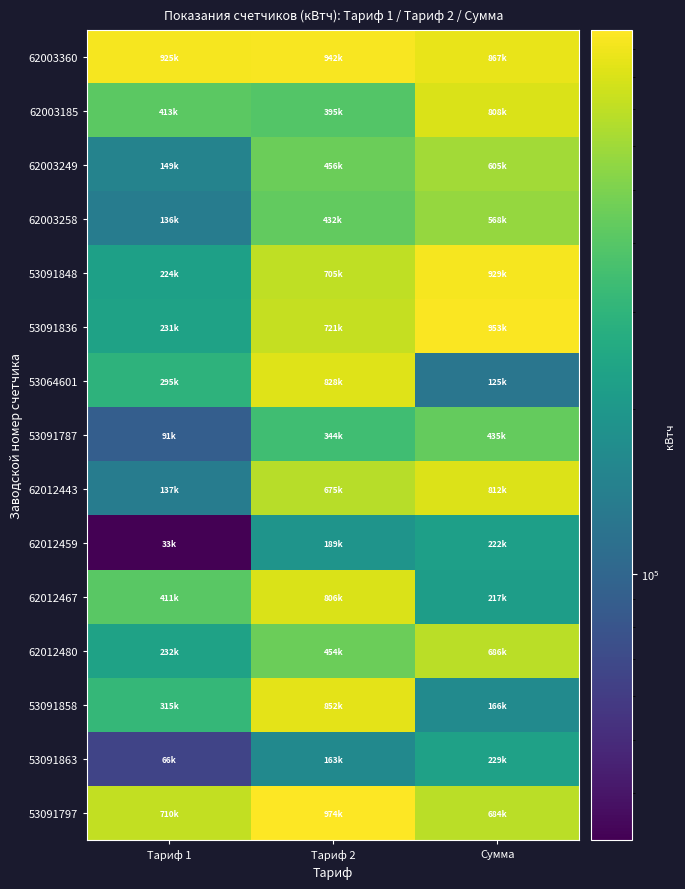

Between Тариф 1 and Сумма, which is larger?

Тариф 1